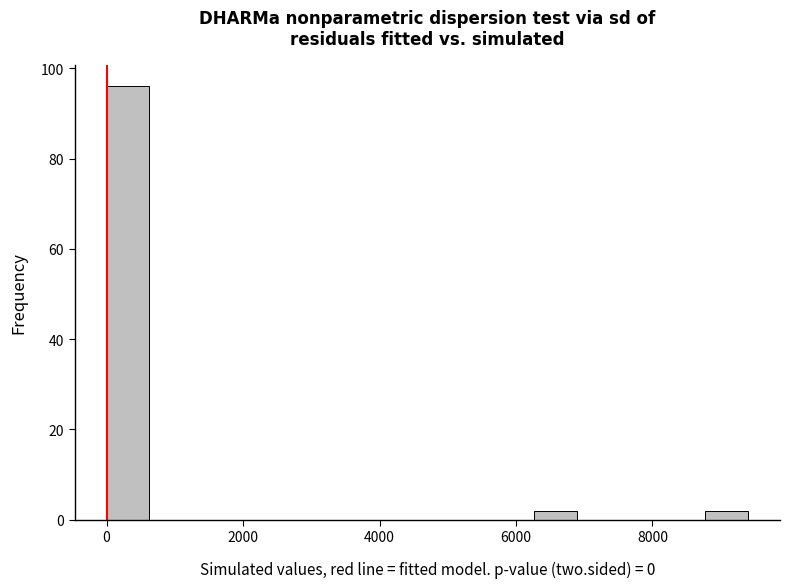

Read against the x-axis, roughly where is the centre of the tallest bar?

400